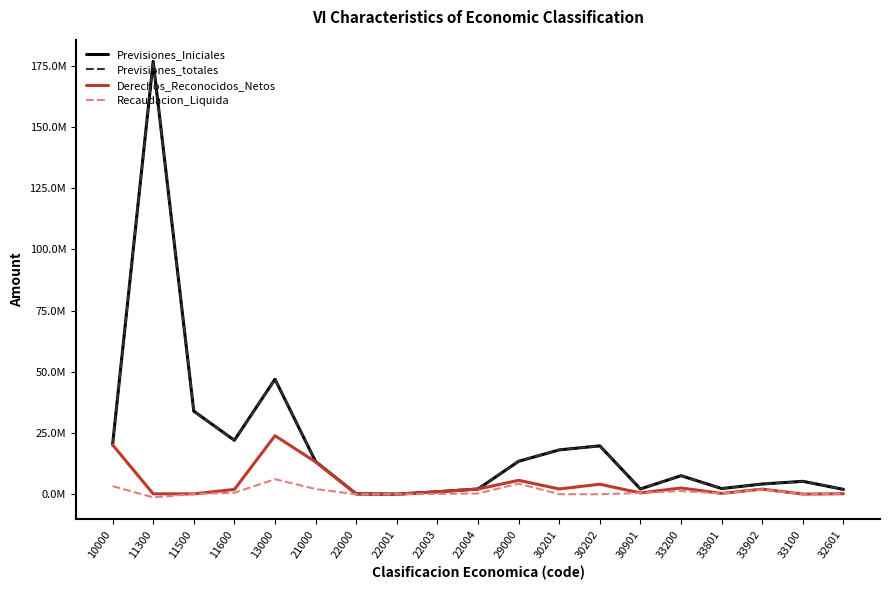

What is the difference between the maximum and minimum values in the Previsiones_totales series?

176610096.8